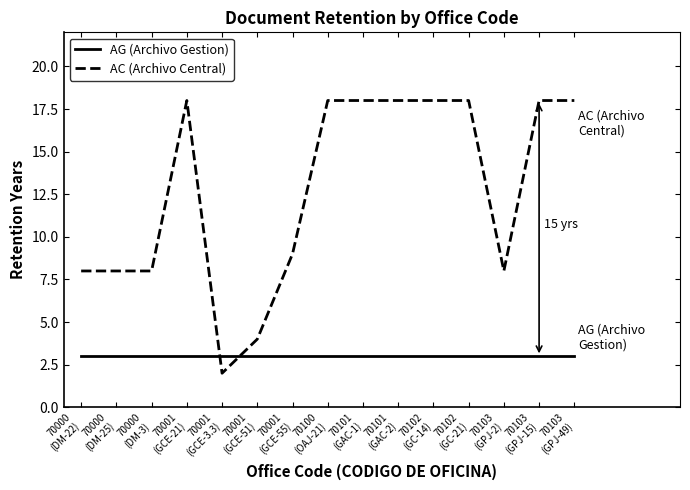

The value of AG (Archivo Gestion) at 70103
(GPJ-15) is 3. True or false?

True